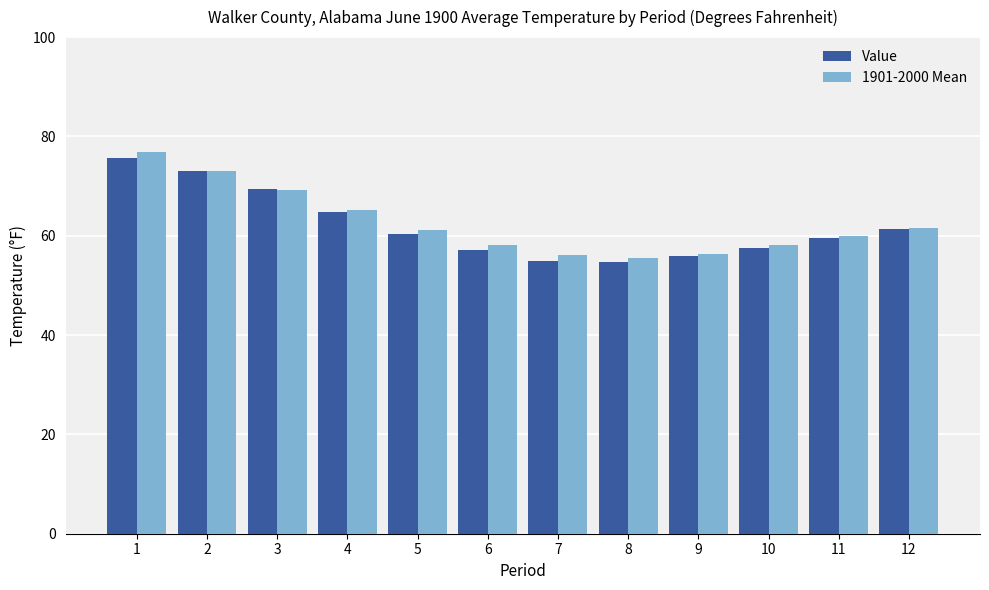

The 1901-2000 Mean series shows 56.1 at 7. True or false?

True